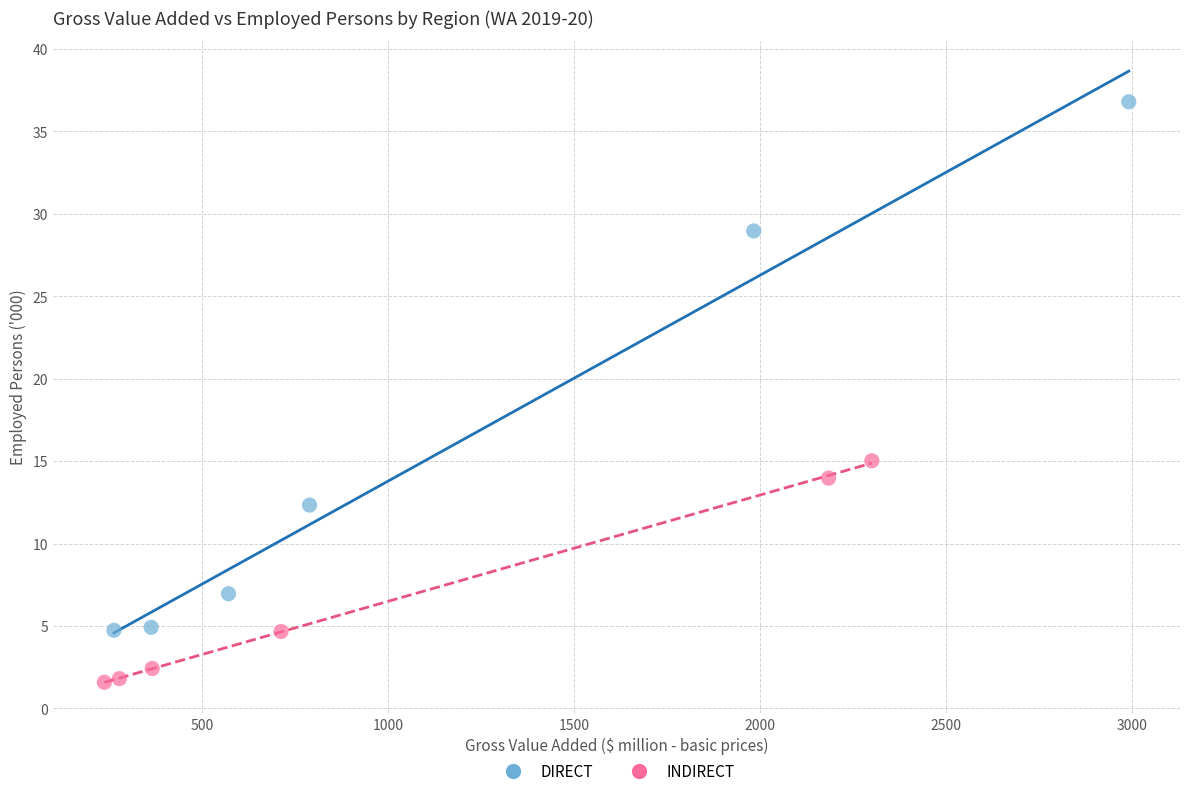

Which series reaches the minimum Y coordinate?

INDIRECT